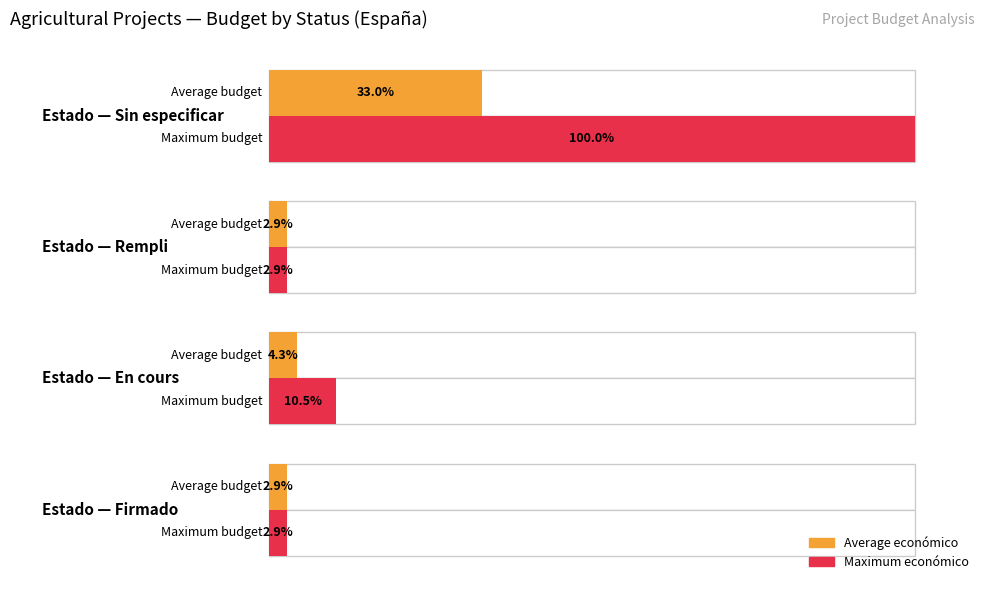

Count the number of data series in this chart.

2